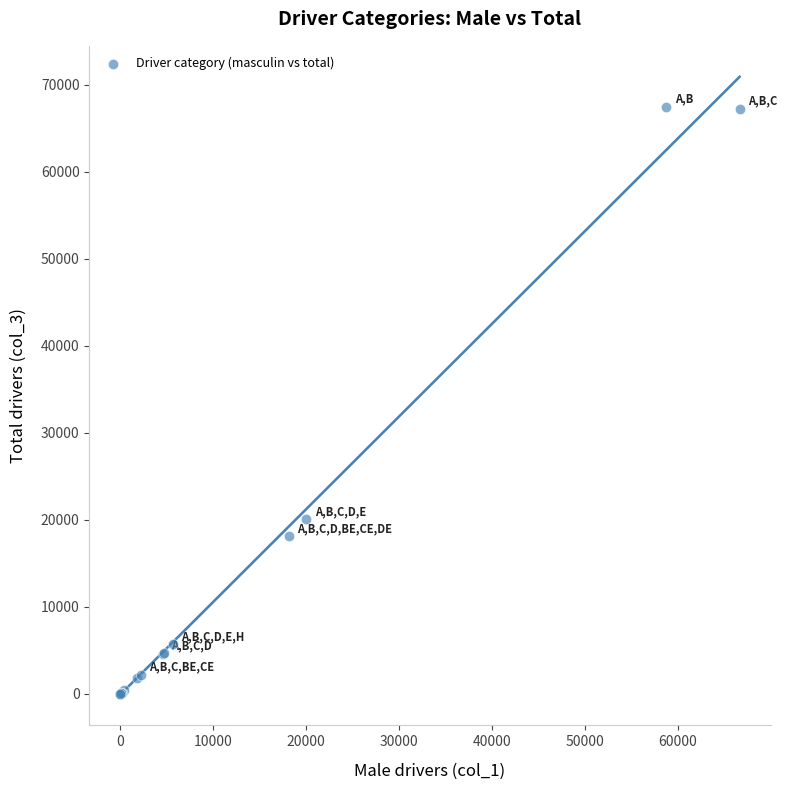

What Y value in the scatter plot is closest to 33752?

20050